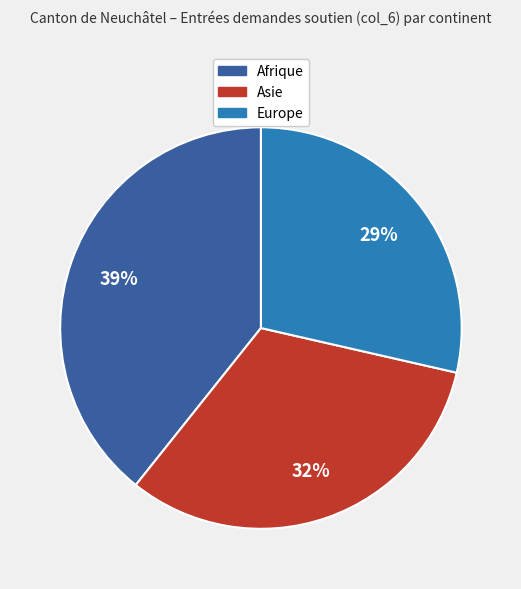

To the nearest percent, what is the difference between the Asie and Afrique slice percentages?

7%